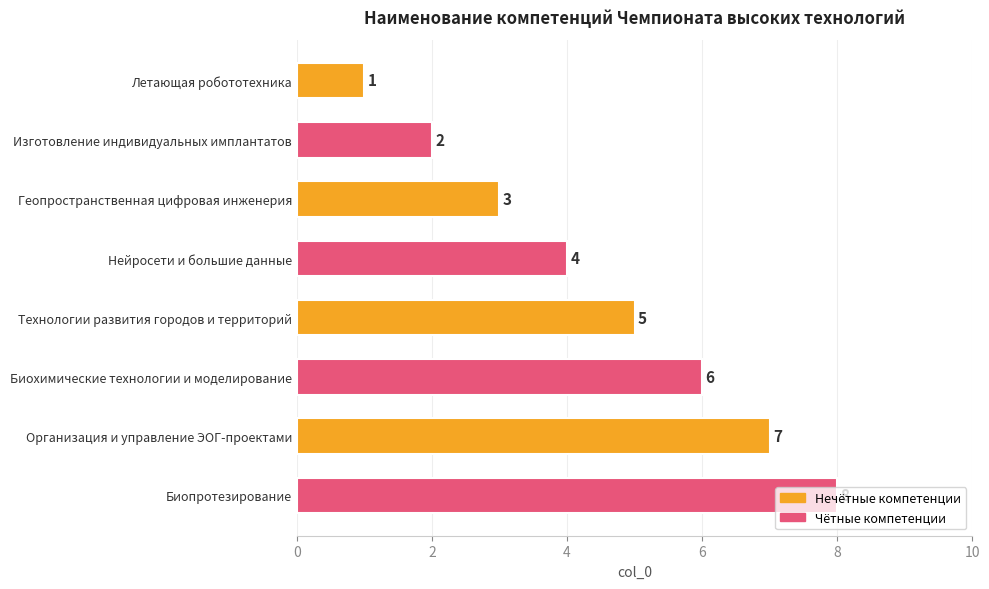

The value at Изготовление индивидуальных имплантатов is 1. True or false?

False